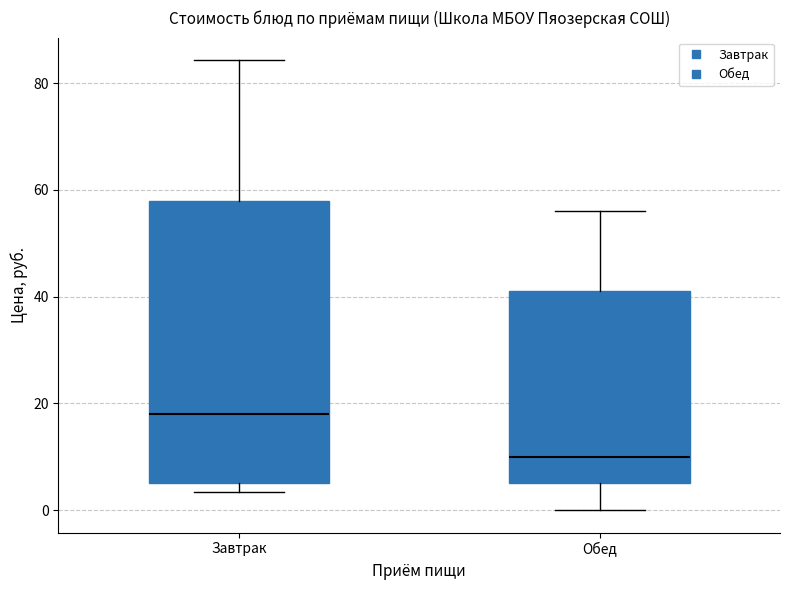

Which box is the tallest, from its lower edge to its upper edge?

Завтрак